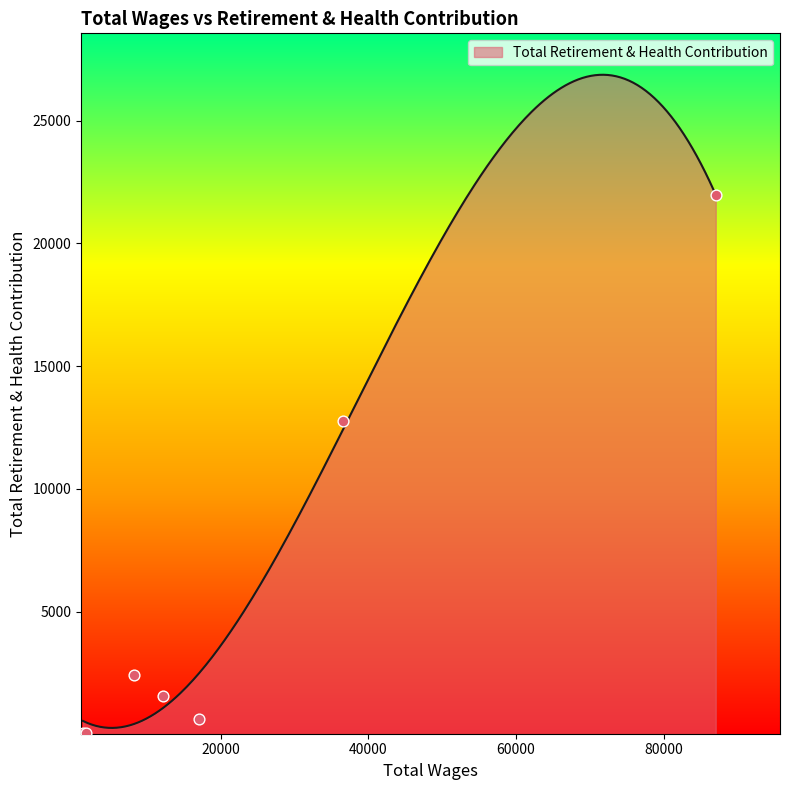

What is the ratio of the value at 36625.0 to the value at 1336.0?

266.0